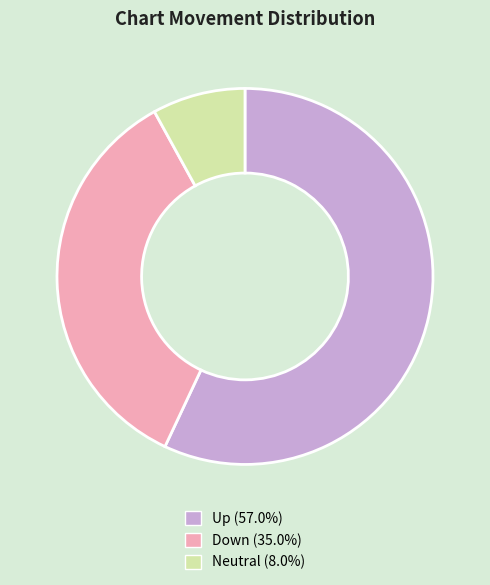

Is Neutral (8.0%) the majority of the pie?

No